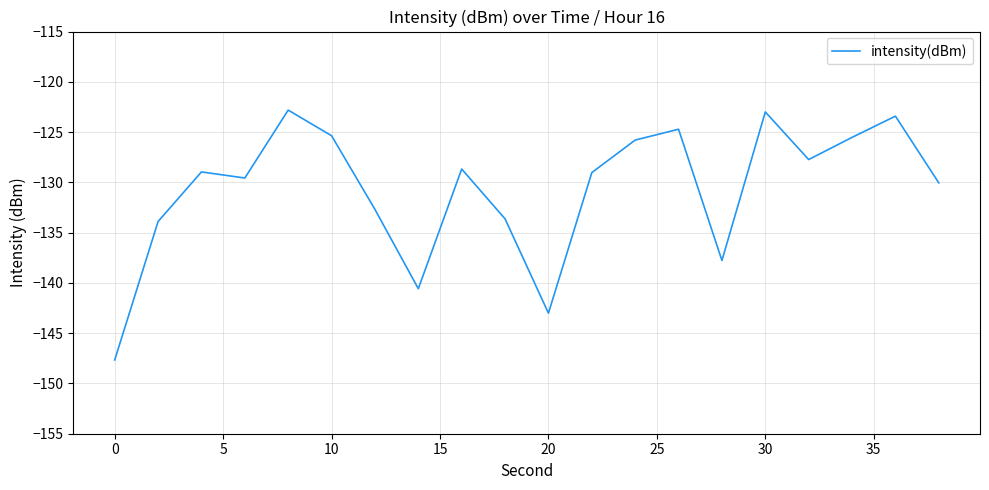

How many categories are shown in the chart?

20